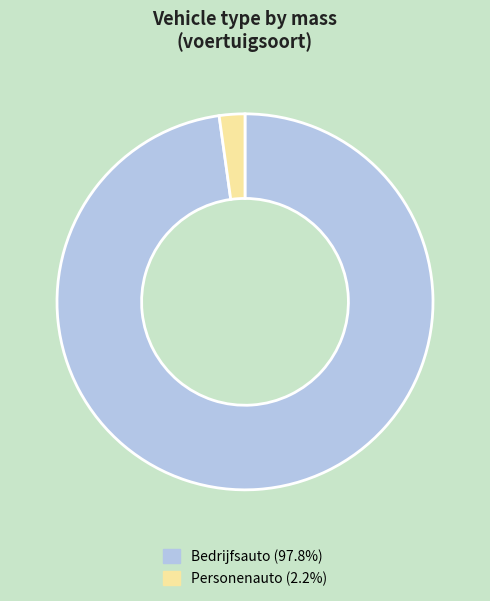

Which slice represents more than half of the pie?

Bedrijfsauto